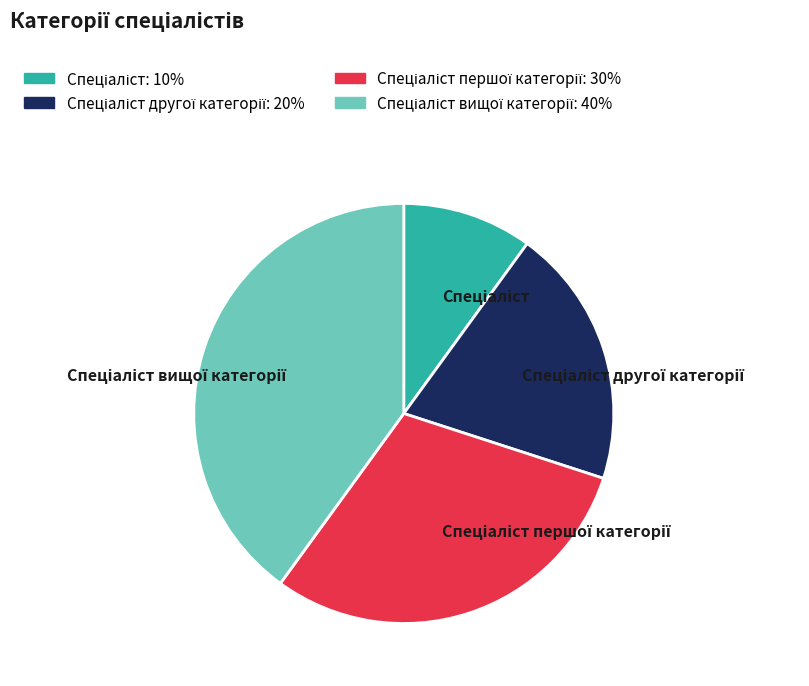

Is there a majority slice in this chart?

No